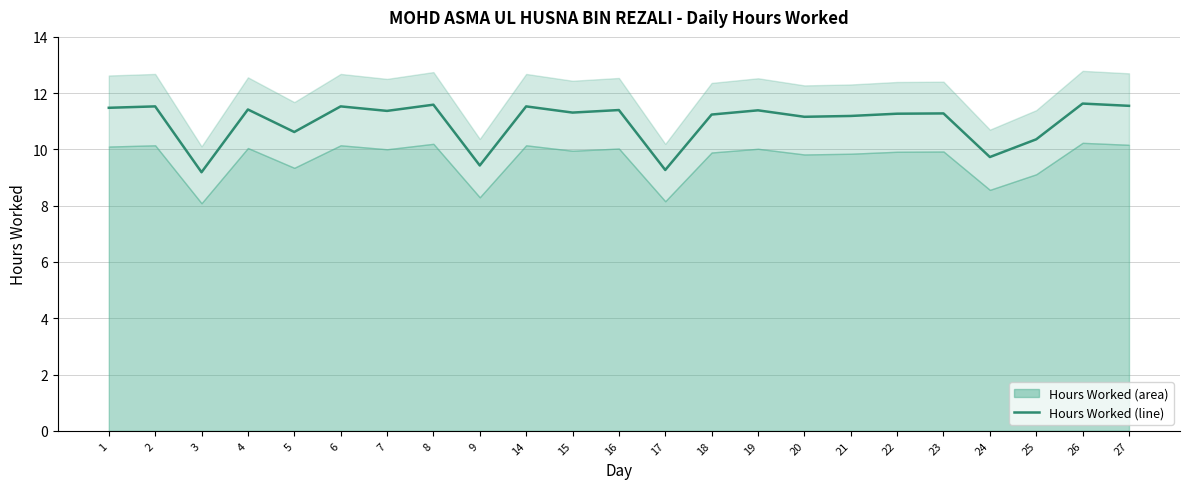

List the labels in order of value, smallest first.

3, 17, 9, 24, 25, 5, 20, 21, 18, 22, 23, 15, 7, 19, 16, 4, 1, 2, 6, 14, 27, 8, 26